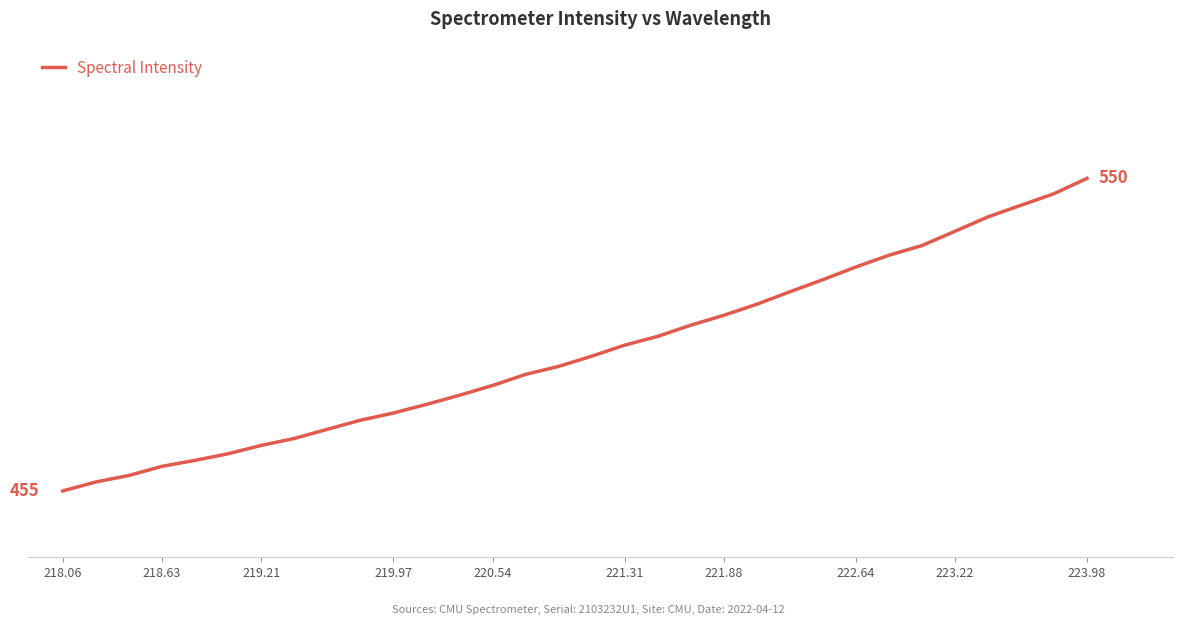

Does the chart display data point markers on the line(s)?

No